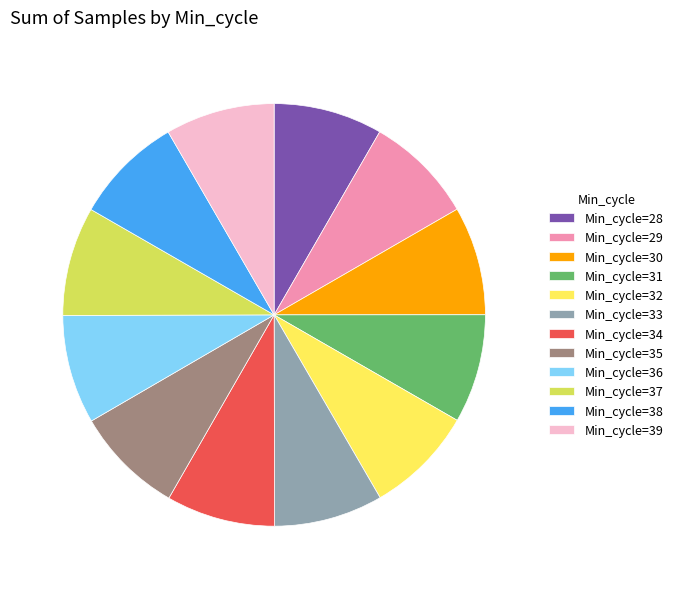

Is there a majority slice in this chart?

No